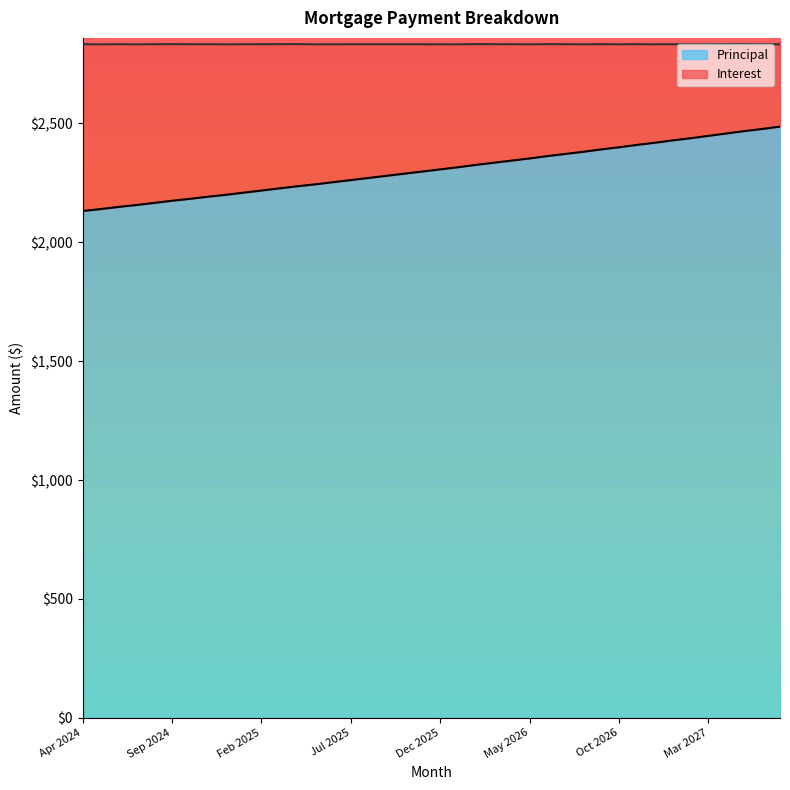

What is the change in value from Jul 2025 to Apr 2026?

+82